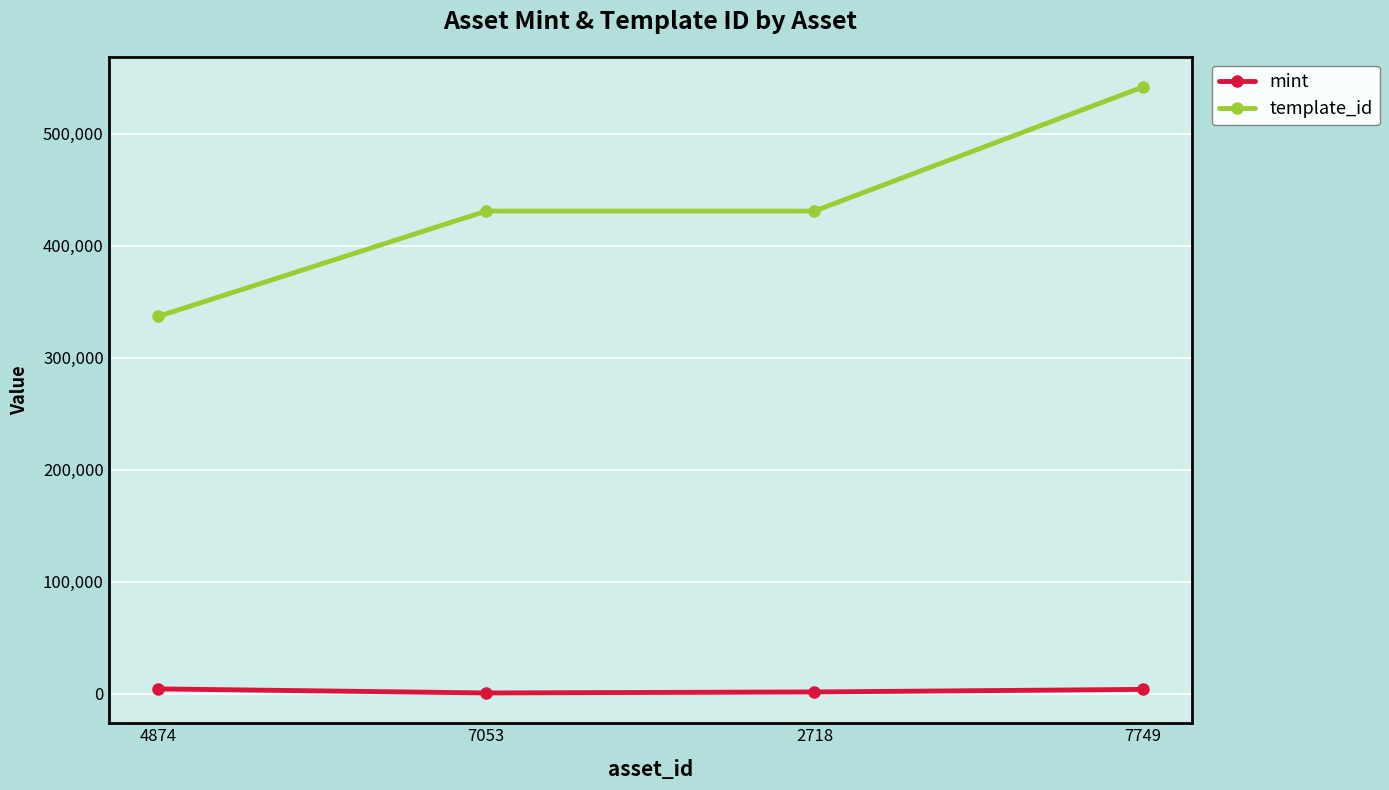

The value of template_id at 4874 is 483407. True or false?

False